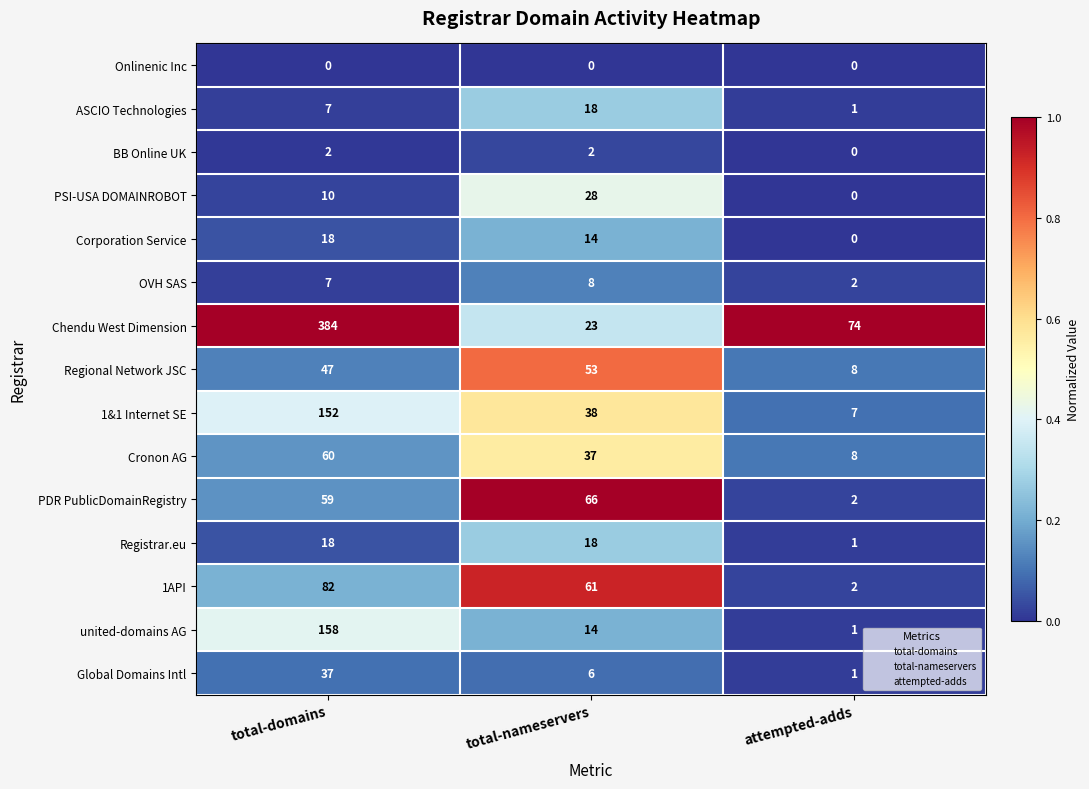

How many Registrar.eu values are between 1 and 18?

3